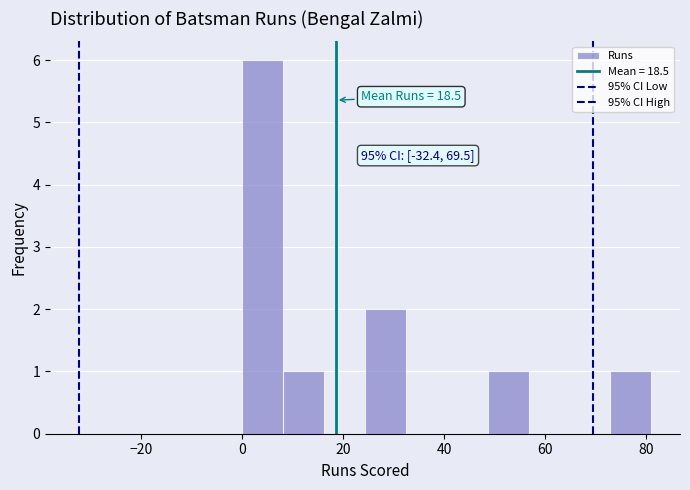

Which range on the x-axis has the tallest bar?

0 to 8